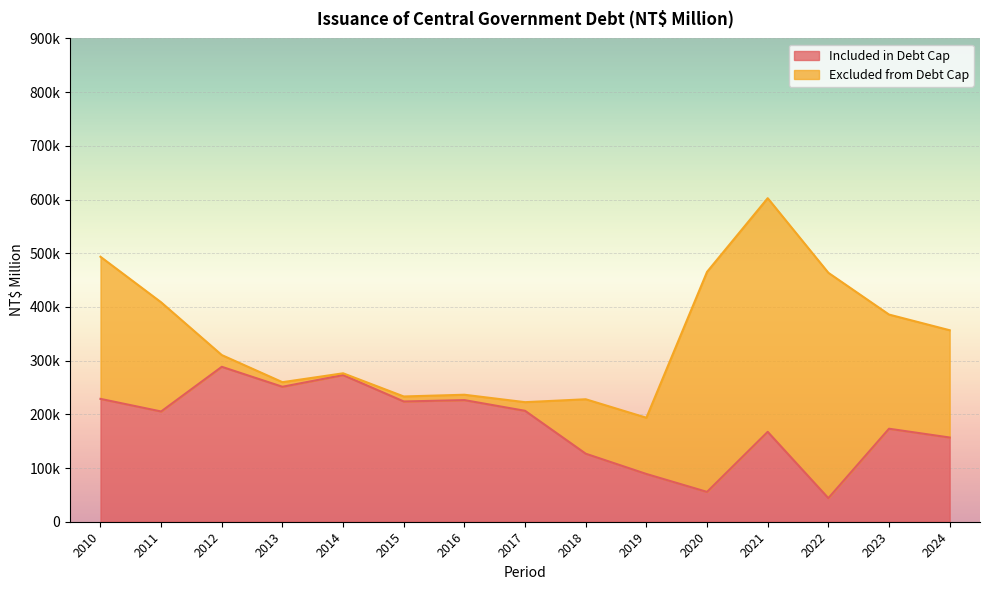

What are all the series names shown in the legend?

Included in Debt Cap, Excluded from Debt Cap